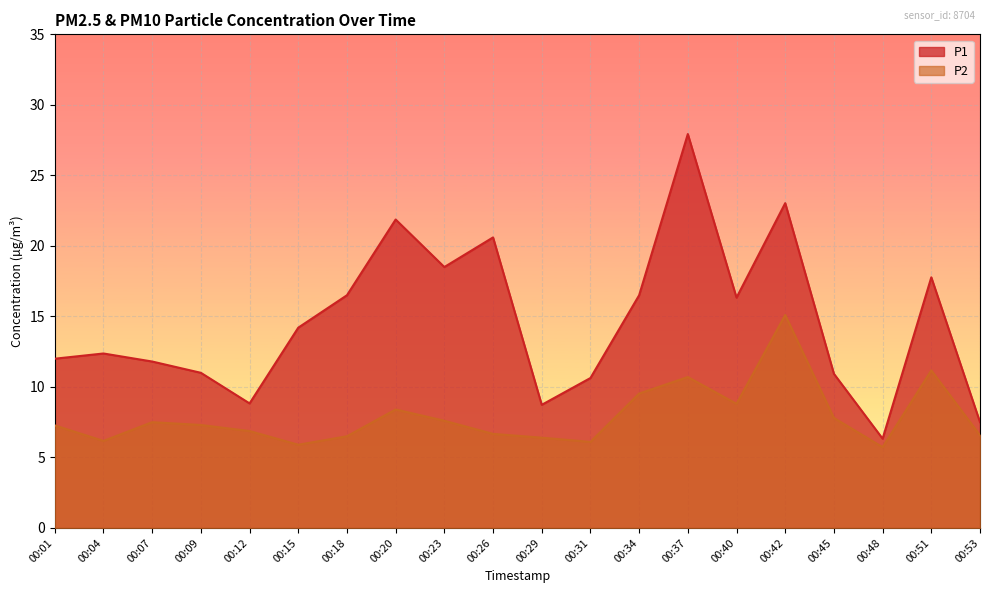

What is the difference between the maximum and second lowest values in the P2 series?

9.2